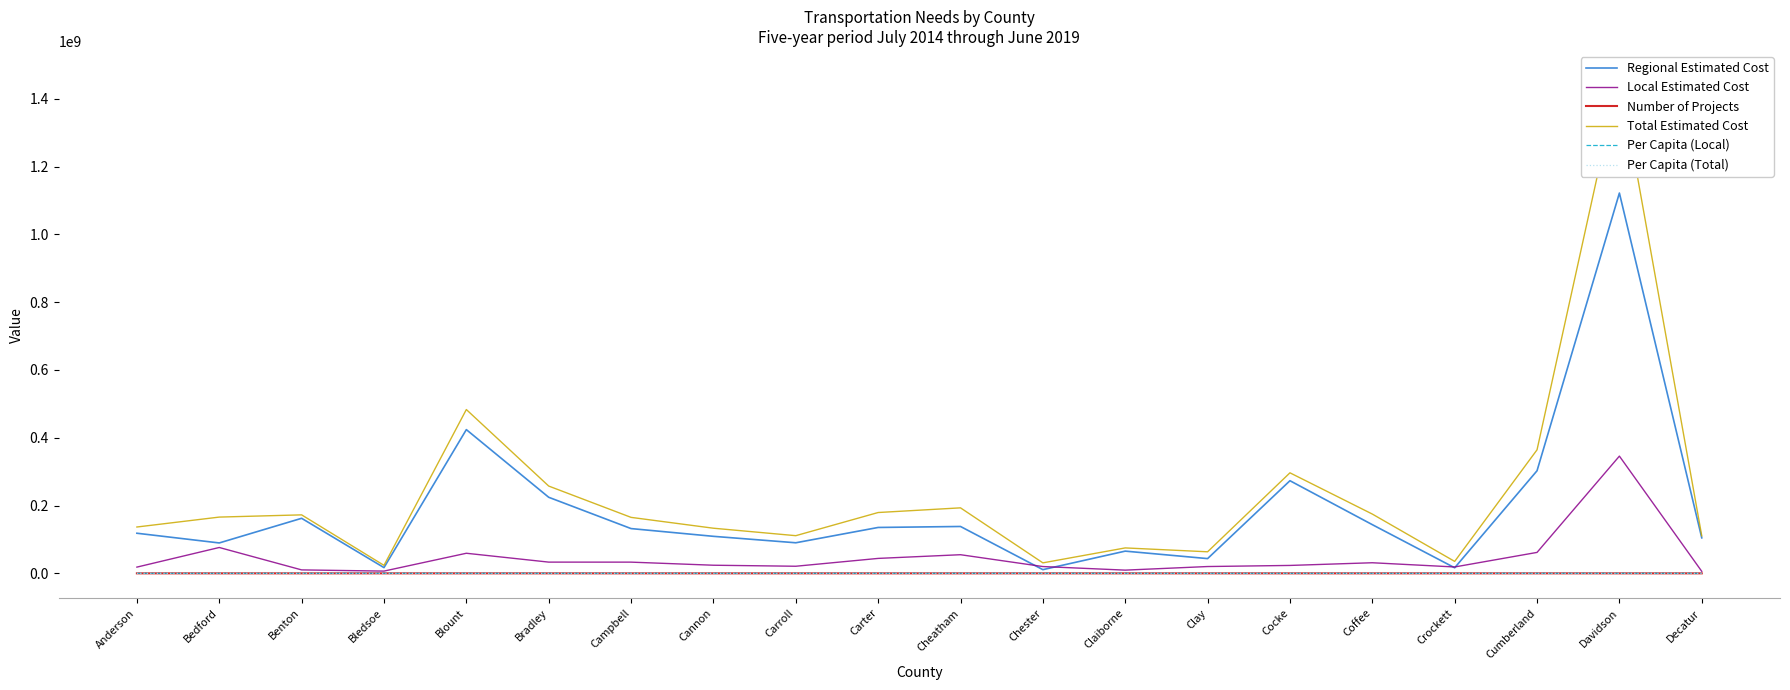

Reading left to right, extract all data points from this chart.

Regional Estimated Cost: Anderson=118331485.0	Bedford=89698563.0	Benton=162392900.0	Bledsoe=16912300.0	Blount=424032969.0	Bradley=224415746.0	Campbell=132071279.0	Cannon=109197950.0	Carroll=90192940.0	Carter=135379625.0	Cheatham=138262616.0	Chester=10887869.0	Claiborne=65543926.0	Clay=43489000.0	Cocke=273275340.0	Coffee=143647604.0	Crockett=16418120.0	Cumberland=302682432.0	Davidson=1122047529.0	Decatur=104750000.0
Local Estimated Cost: Anderson=18378674.0	Bedford=76278547.0	Benton=10162365.0	Bledsoe=6638441.0	Blount=59253154.0	Bradley=33122502.0	Campbell=33056795.0	Cannon=23942366.0	Carroll=20945026.0	Carter=44068090.0	Cheatham=54966120.0	Chester=20042010.0	Claiborne=9469497.0	Clay=20094180.0	Cocke=23334664.0	Coffee=31253647.0	Crockett=18810937.0	Cumberland=61768241.0	Davidson=345870852.0	Decatur=5866725.0
Number of Projects: Anderson=79.0	Bedford=120.0	Benton=42.0	Bledsoe=39.0	Blount=122.0	Bradley=106.0	Campbell=92.0	Cannon=77.0	Carroll=78.0	Carter=123.0	Cheatham=72.0	Chester=53.0	Claiborne=46.0	Clay=19.0	Cocke=84.0	Coffee=132.0	Crockett=84.0	Cumberland=64.0	Davidson=332.0	Decatur=34.0
Total Estimated Cost: Anderson=136710159.0	Bedford=165977110.0	Benton=172555265.0	Bledsoe=23550741.0	Blount=483286123.0	Bradley=257538248.0	Campbell=165128074.0	Cannon=133140316.0	Carroll=111137966.0	Carter=179447715.0	Cheatham=193228736.0	Chester=30929879.0	Claiborne=75013423.0	Clay=63583180.0	Cocke=296610004.0	Coffee=174901251.0	Crockett=35229057.0	Cumberland=364450673.0	Davidson=1467918381.0	Decatur=110616725.0
Per Capita (Local): Anderson=243.3	Bedford=1635.9	Benton=629.4	Bledsoe=476.5	Blount=469.0	Bradley=321.7	Campbell=828.1	Cannon=1740.4	Carroll=738.3	Carter=774.7	Cheatham=1382.3	Chester=1153.2	Claiborne=299.7	Clay=2587.8	Cocke=659.7	Coffee=582.8	Crockett=1282.4	Cumberland=1065.2	Davidson=517.5	Decatur=502.9
Per Capita (Total): Anderson=1810.1	Bedford=3559.7	Benton=10687.8	Bledsoe=1690.5	Blount=3825.3	Bradley=2501.0	Campbell=4136.7	Cannon=9678.0	Carroll=3917.4	Carter=3154.5	Cheatham=4859.4	Chester=1779.7	Claiborne=2374.4	Clay=8188.4	Cocke=8385.0	Coffee=3261.7	Crockett=2401.8	Cumberland=6285.3	Davidson=2196.3	Decatur=9482.0